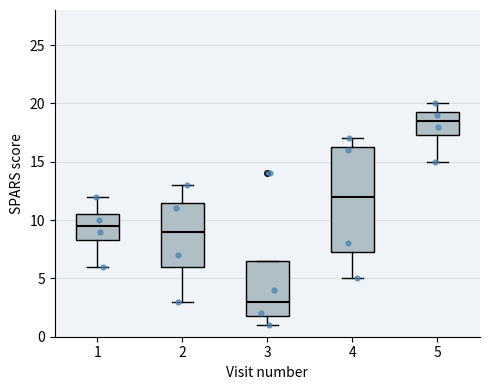

Which box is the tallest, from its lower edge to its upper edge?

4